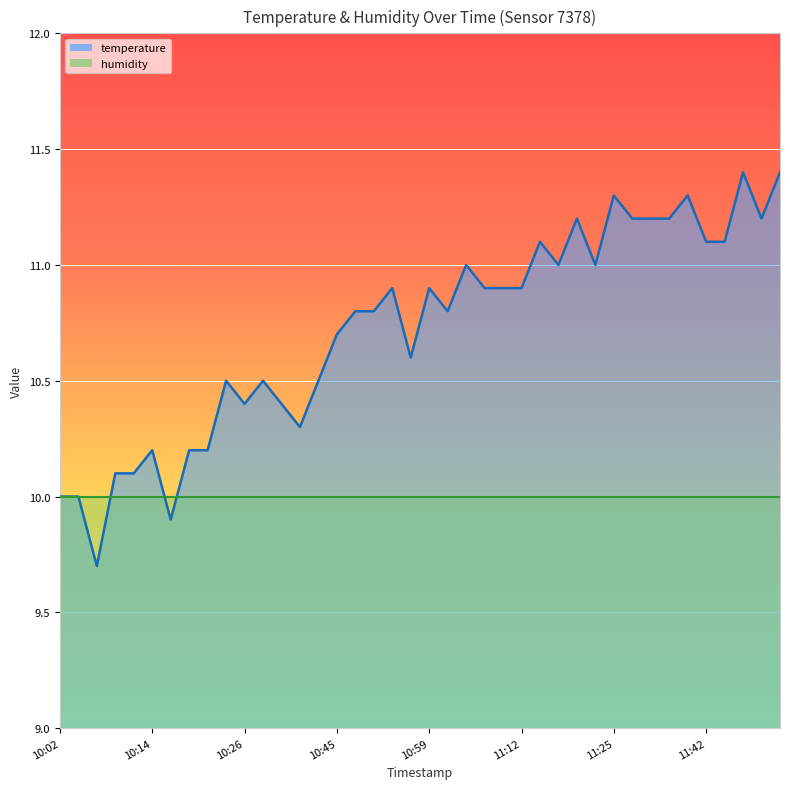

What is the maximum value shown in the chart?

11.4